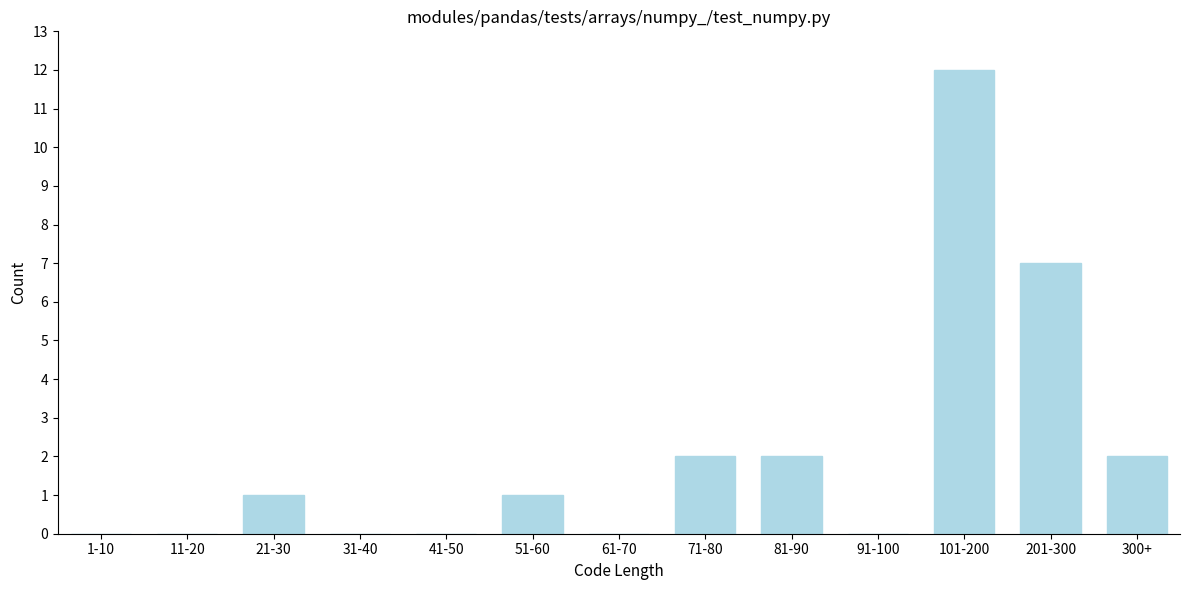

Reading right to left, what are all the values shown in this chart?

300+=2	201-300=7	101-200=12	91-100=0	81-90=2	71-80=2	61-70=0	51-60=1	41-50=0	31-40=0	21-30=1	11-20=0	1-10=0